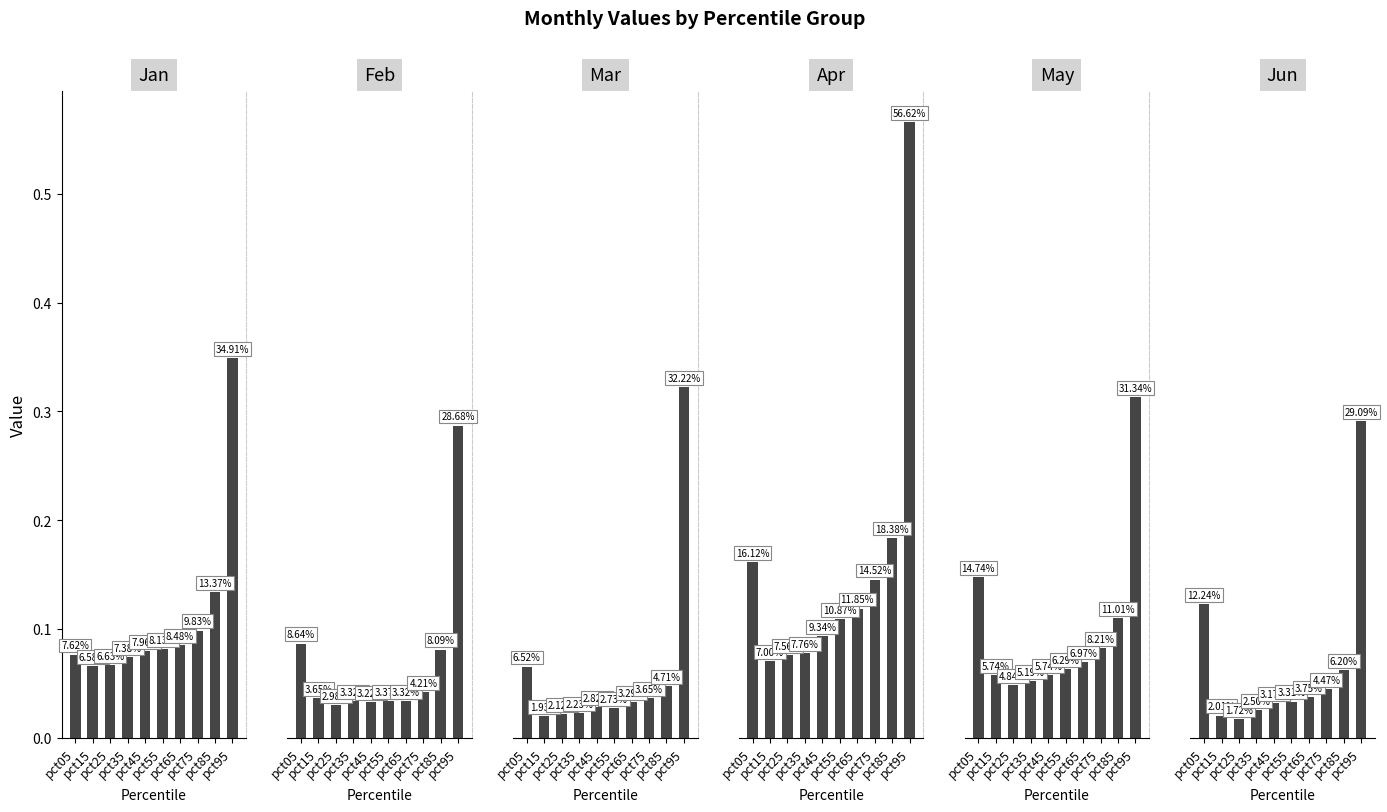

The value of Apr at pct25 is 0.1. True or false?

True